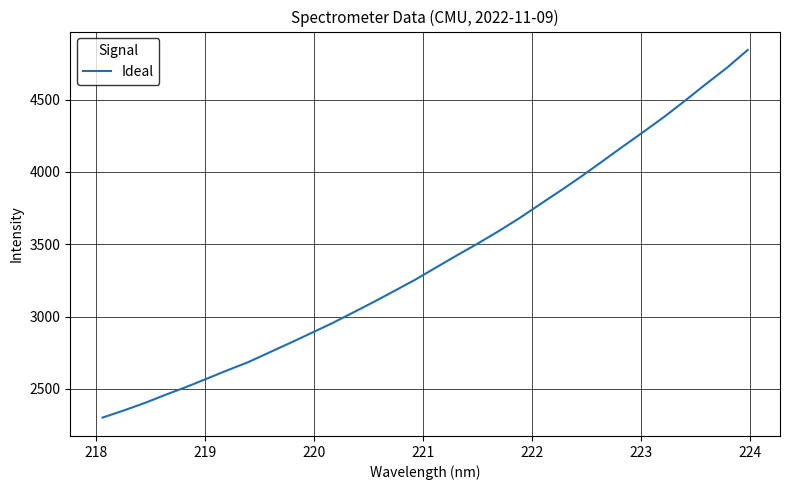

What is the greatest value displayed?

4843.7